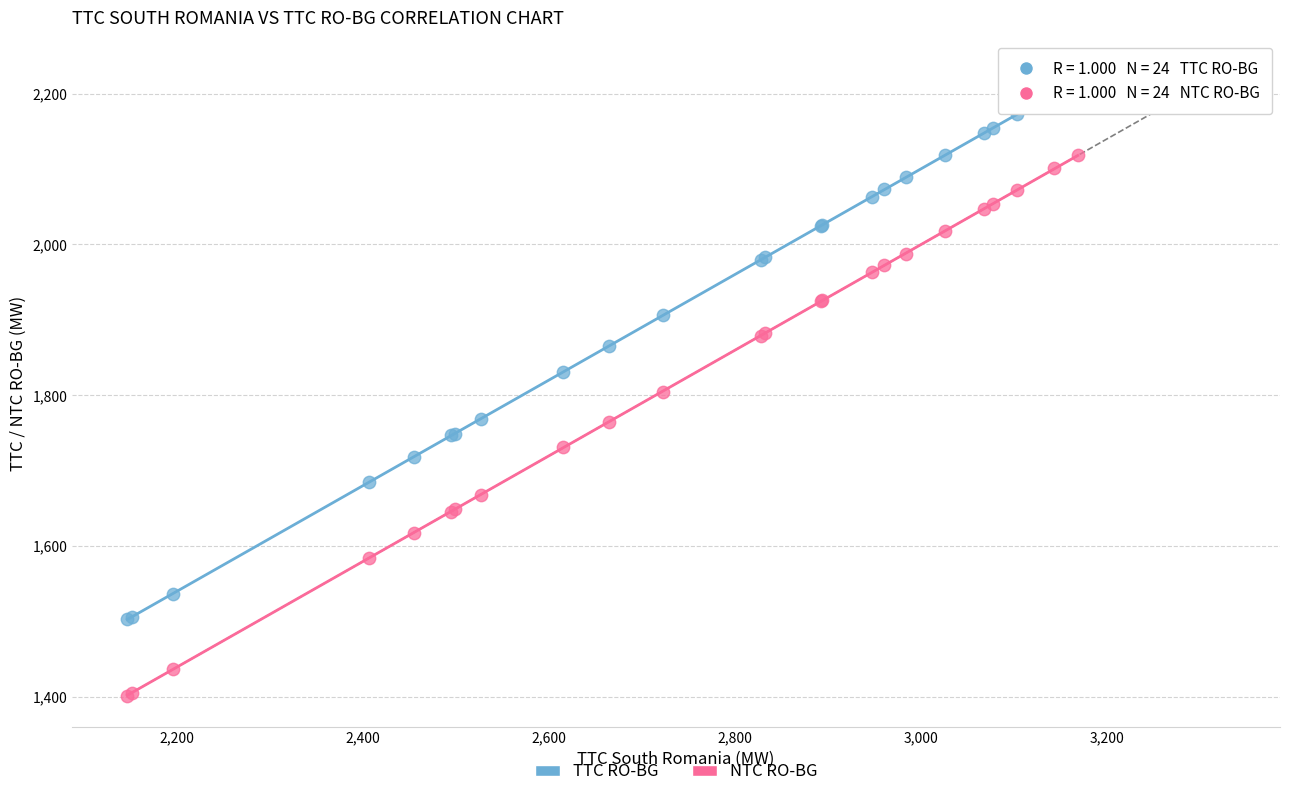

Which series contains the lowest Y value?

NTC RO-BG